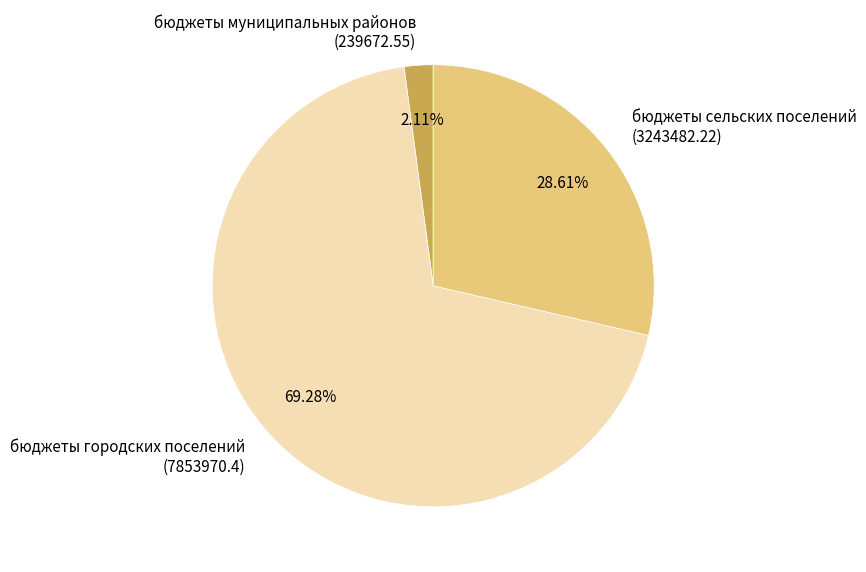

Do бюджеты сельских поселений (3243482.22) and бюджеты муниципальных районов (239672.55) together represent more than half of the pie?

No